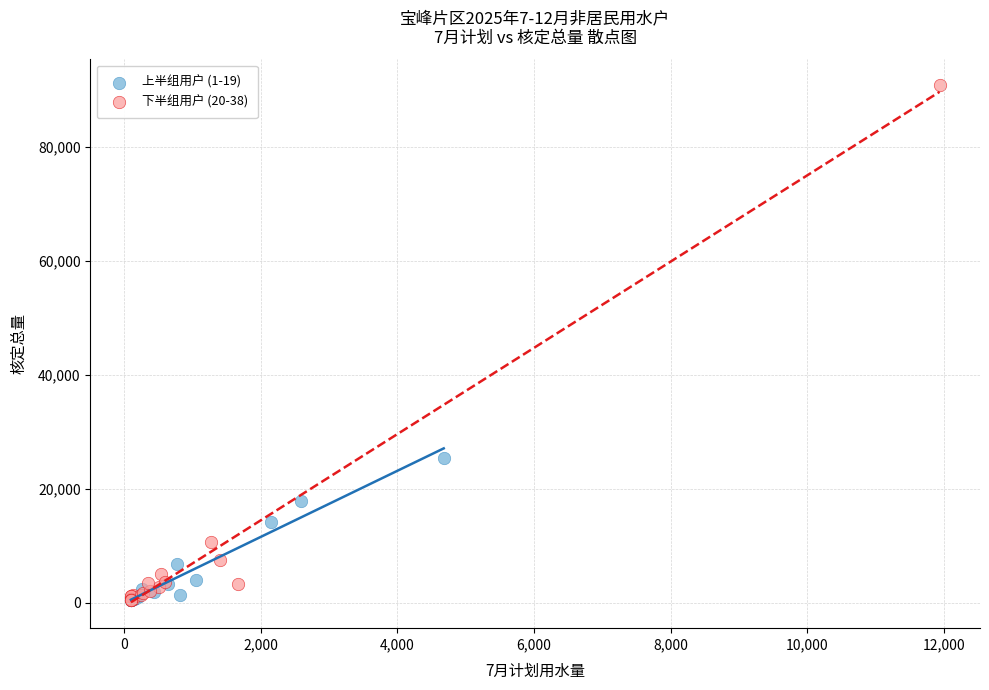

Which series reaches the maximum Y coordinate?

下半组用户 (20-38)